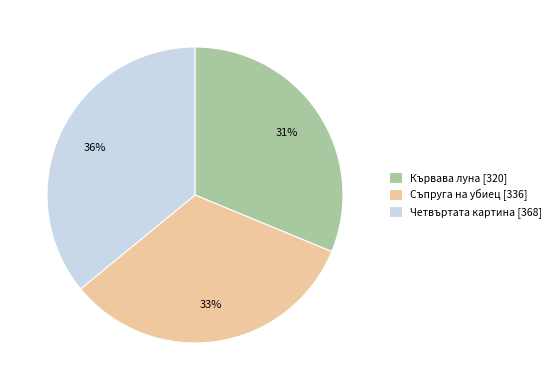

Which category has the biggest portion of the pie?

Четвъртата картина [368]